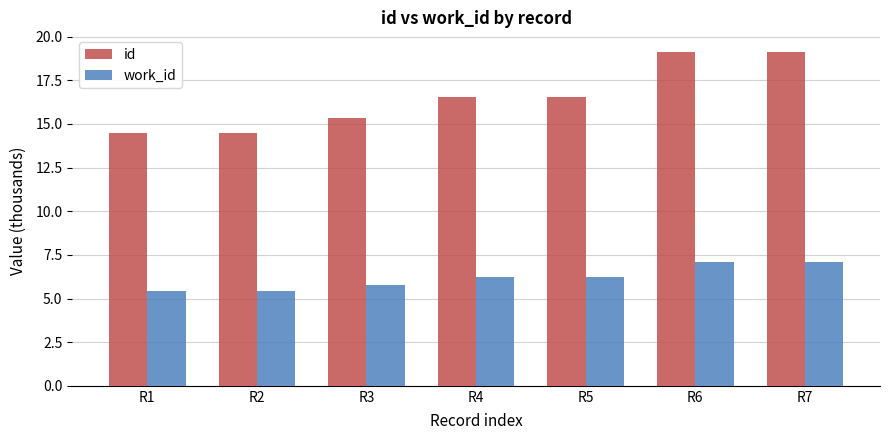

True or false: id has a value of 14.5 at R1.

True